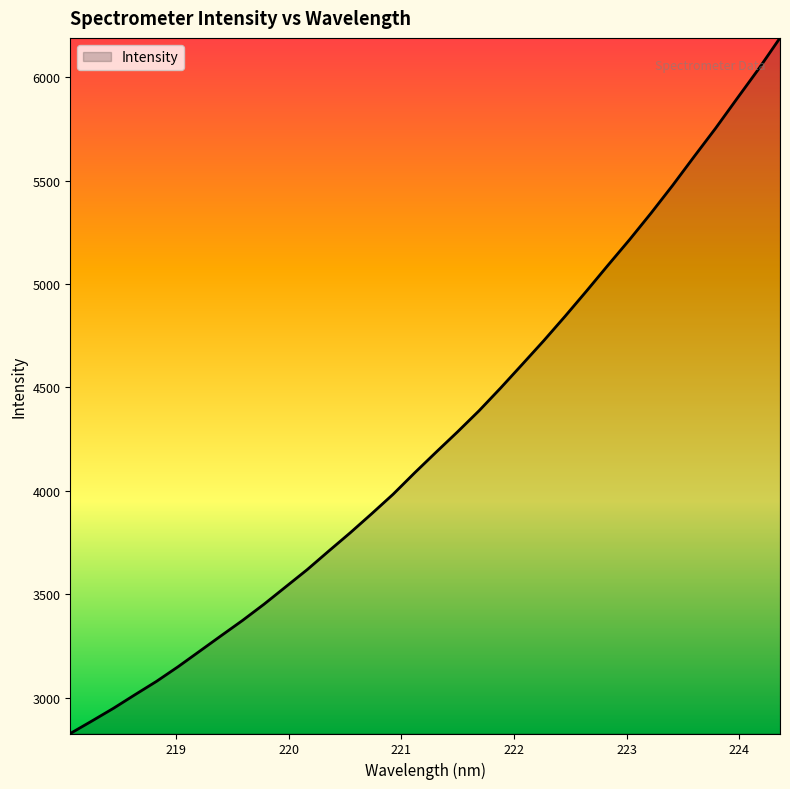

What is the sum of all values?

144983.4